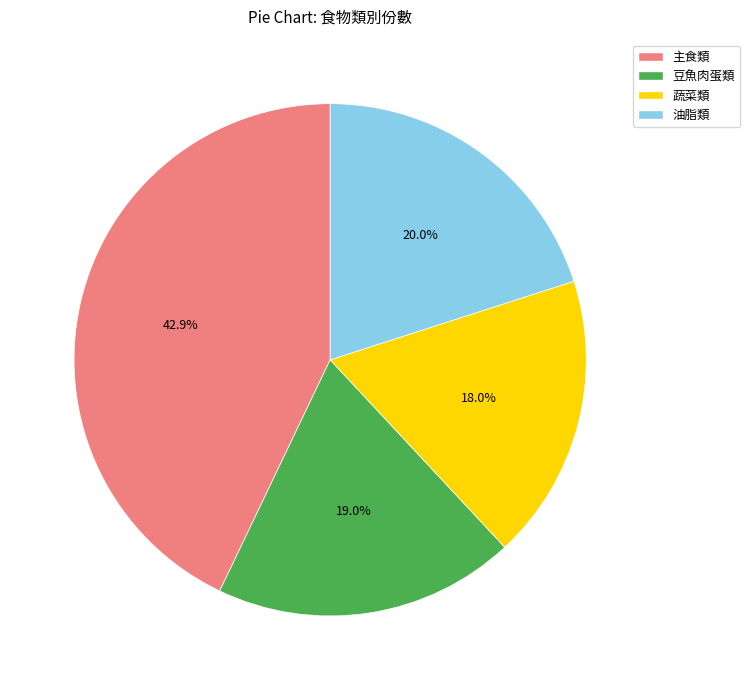

To the nearest percent, what is the average slice percentage?

25%